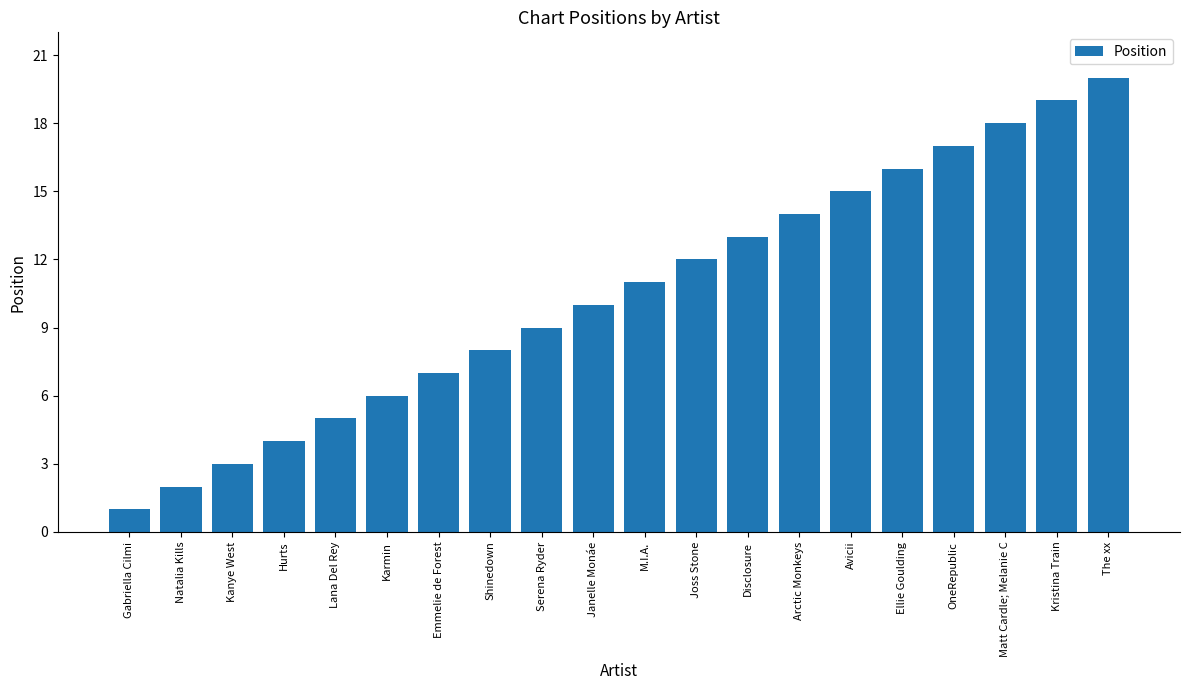

Is it true that the value at Emmelie de Forest is 7?

True